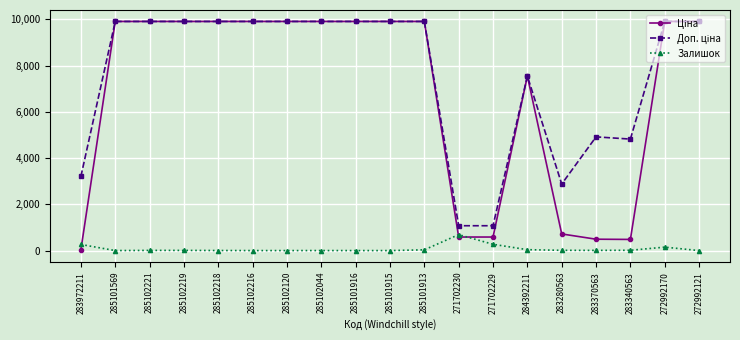

At how many categories does at least one series exceed 1259?

17